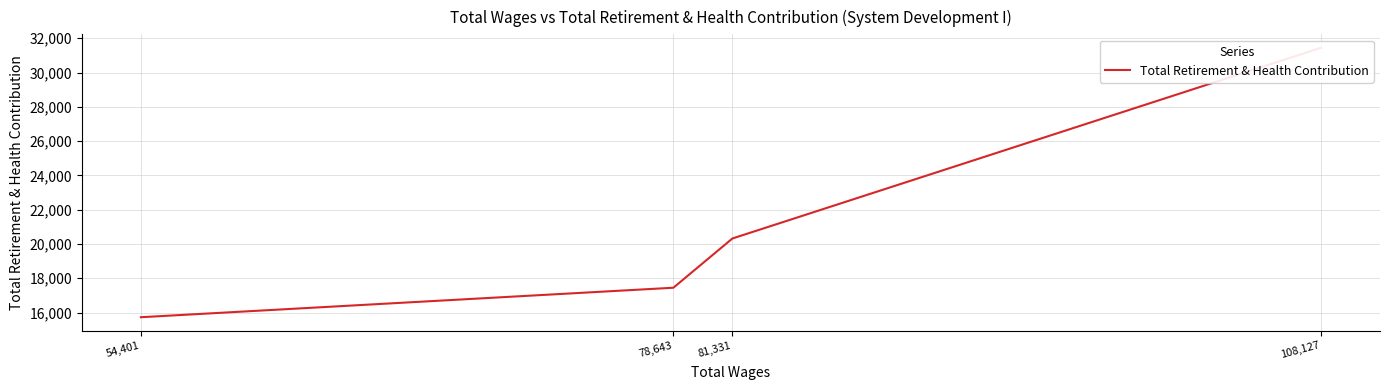

Which label corresponds to the largest value in the chart?

108,127